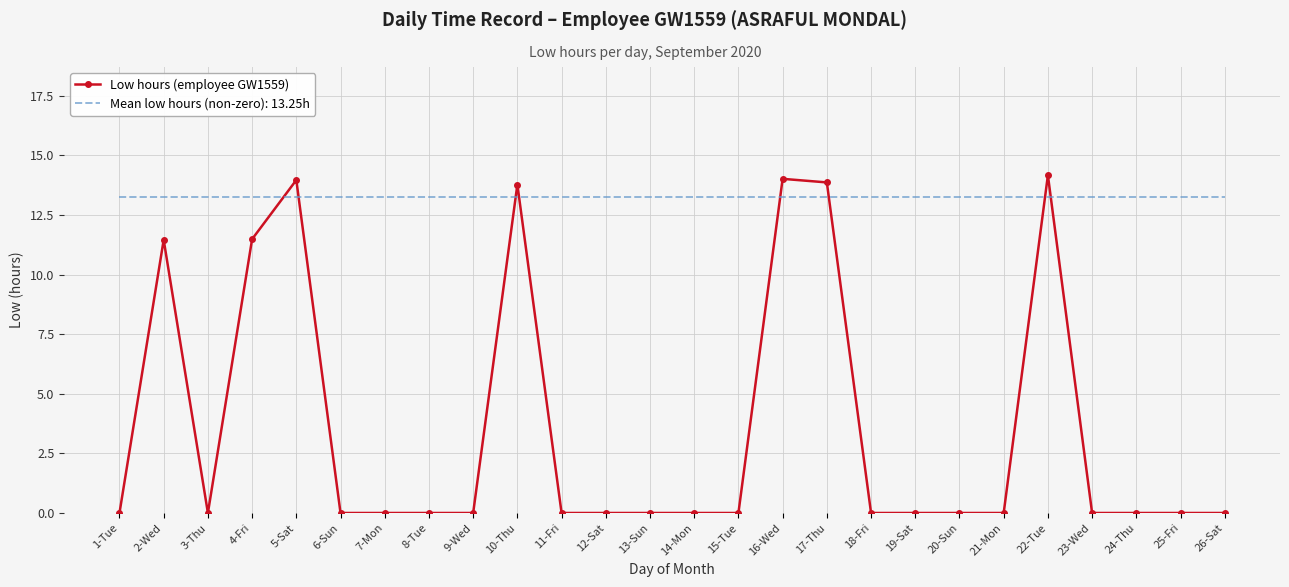

What position from the left is 22-Tue?

22